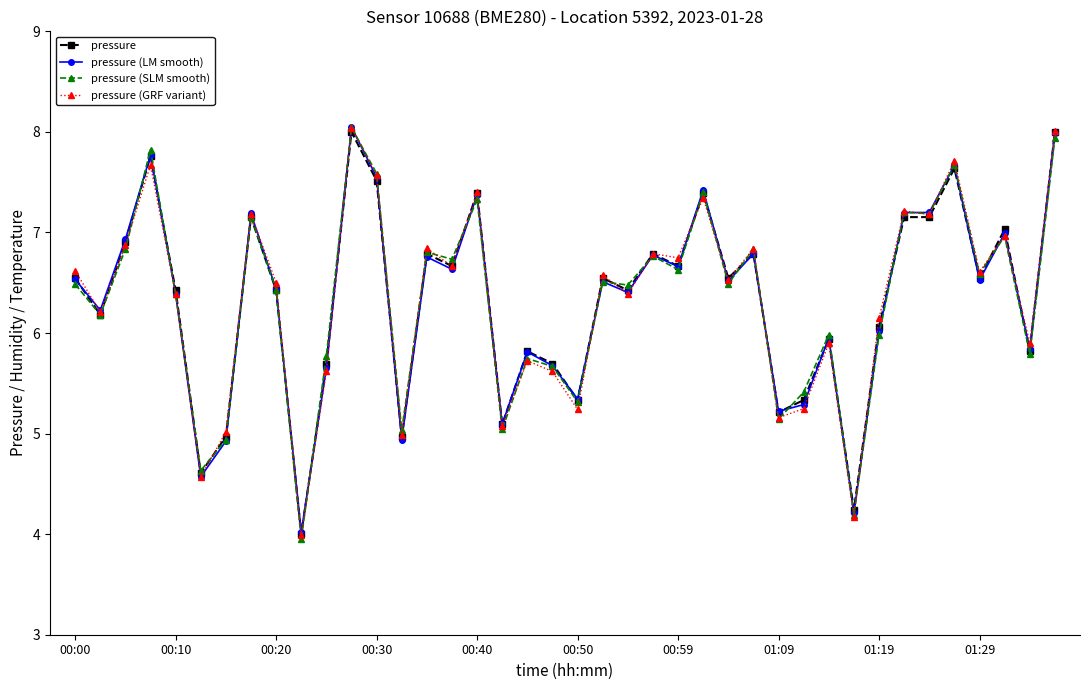

What is the value of the pressure (SLM smooth) point at the 36th from the left?

7.7